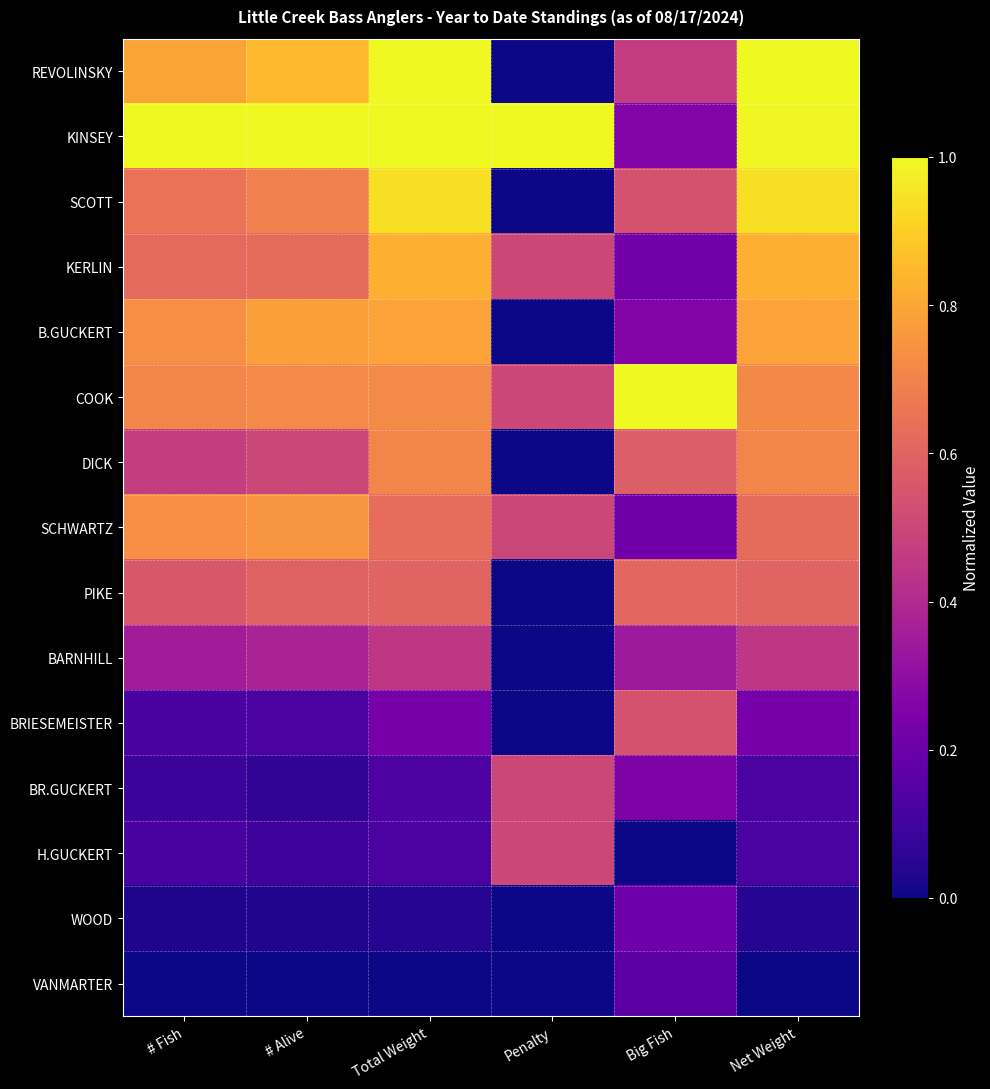

What is the difference between the highest and lowest values at Total Weight?

1.0